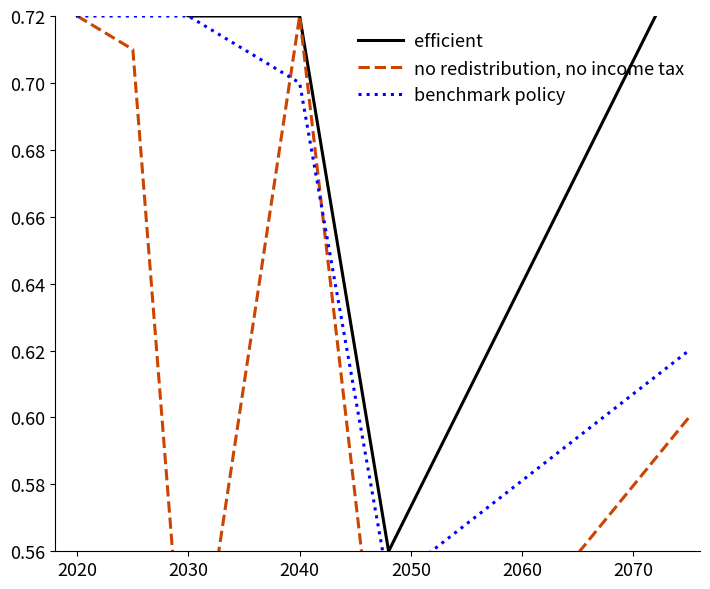

How many efficient values are between 0 and 1?

6